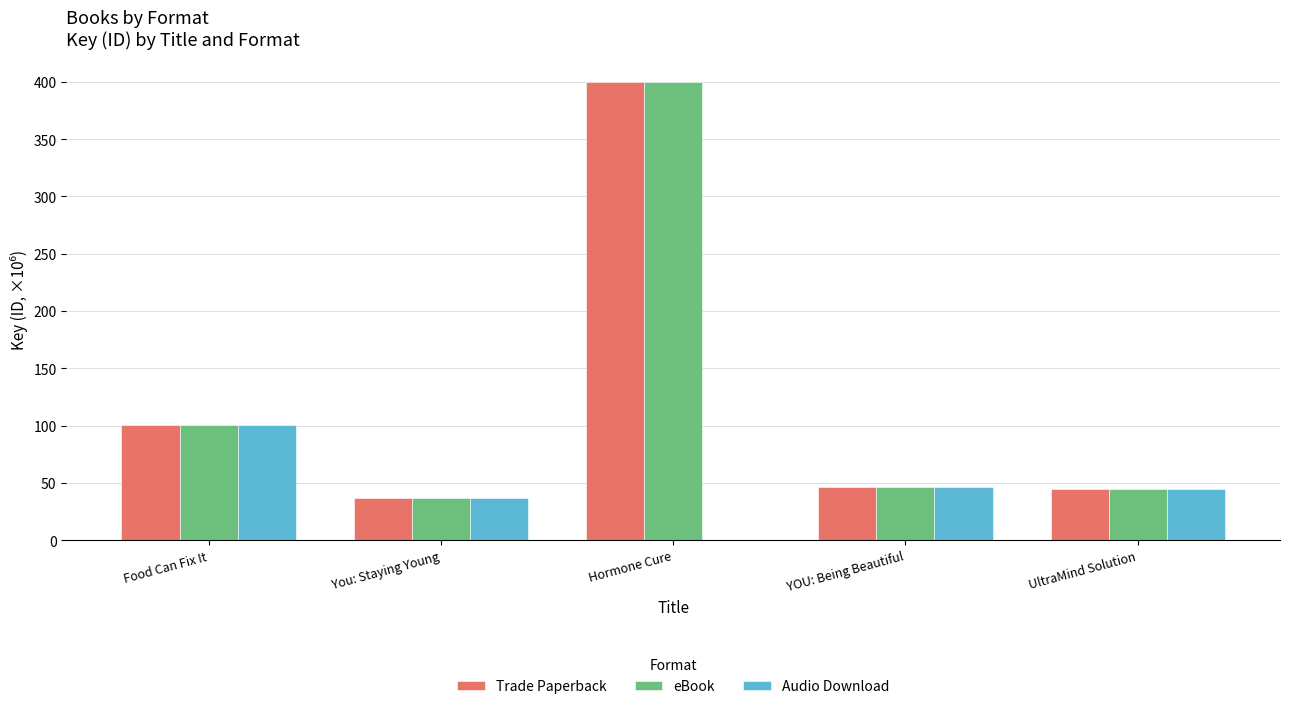

What is the sum of all Audio Download values?

228.2